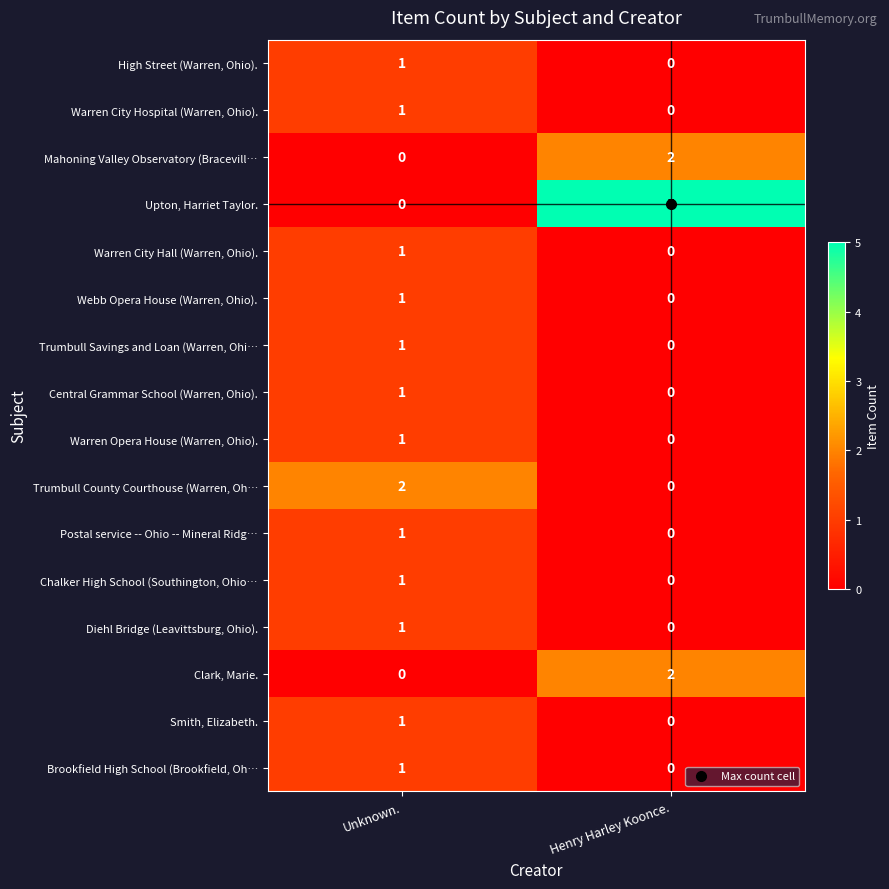

Which series has the largest range (max minus min)?

Upton, Harriet Taylor.